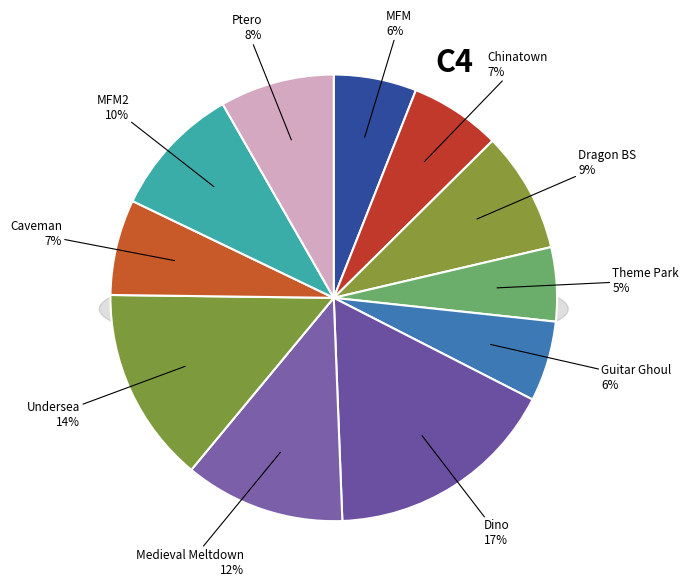

Rank the categories by value from highest to lowest.

Dino, Undersea, Medieval Meltdown, MFM2, Dragon BS, Ptero, Caveman, Chinatown, MFM, Guitar Ghoul, Theme Park